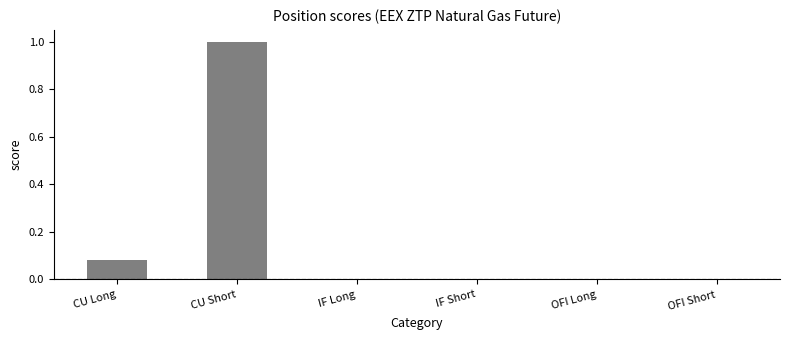

Read the value at CU Short.

1.0